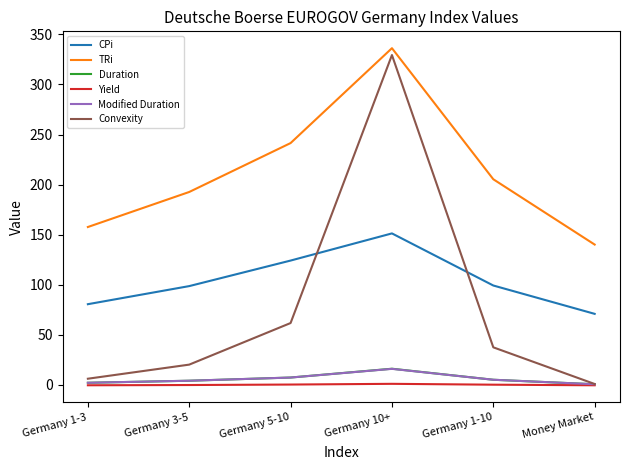

Between Germany 5-10 and Money Market, which series saw the biggest shift?

TRi